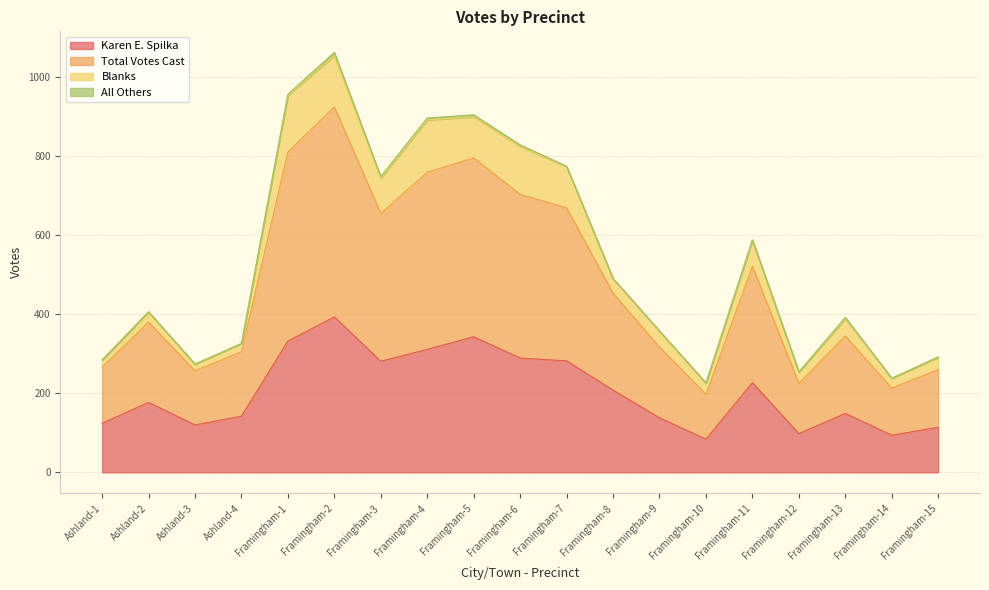

What is the difference between the Karen E. Spilka values at Ashland-3 and Framingham-2?

273